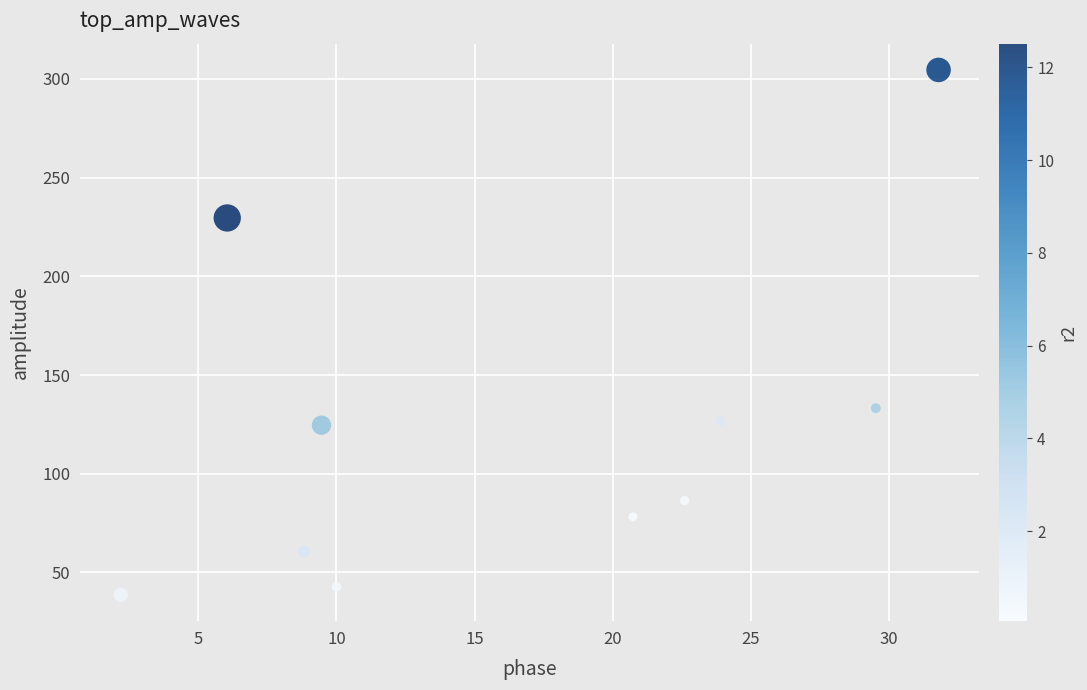

What is the average X value?

16.5